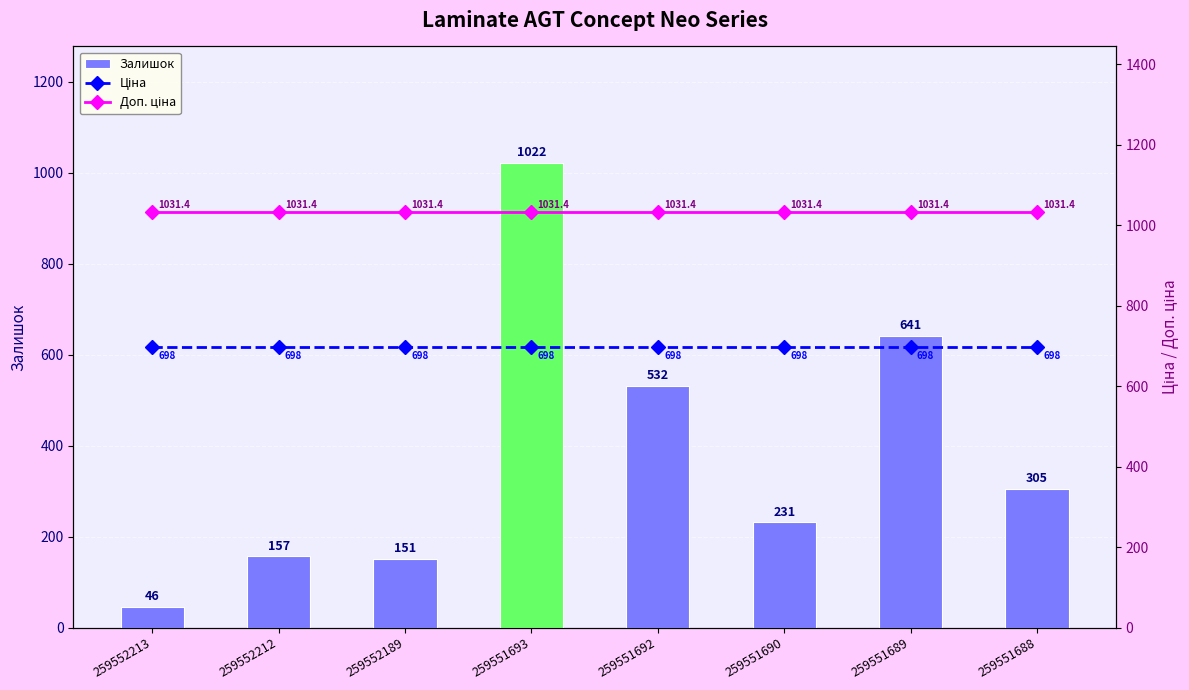

What is the total value across all series at 259551692?

2261.6